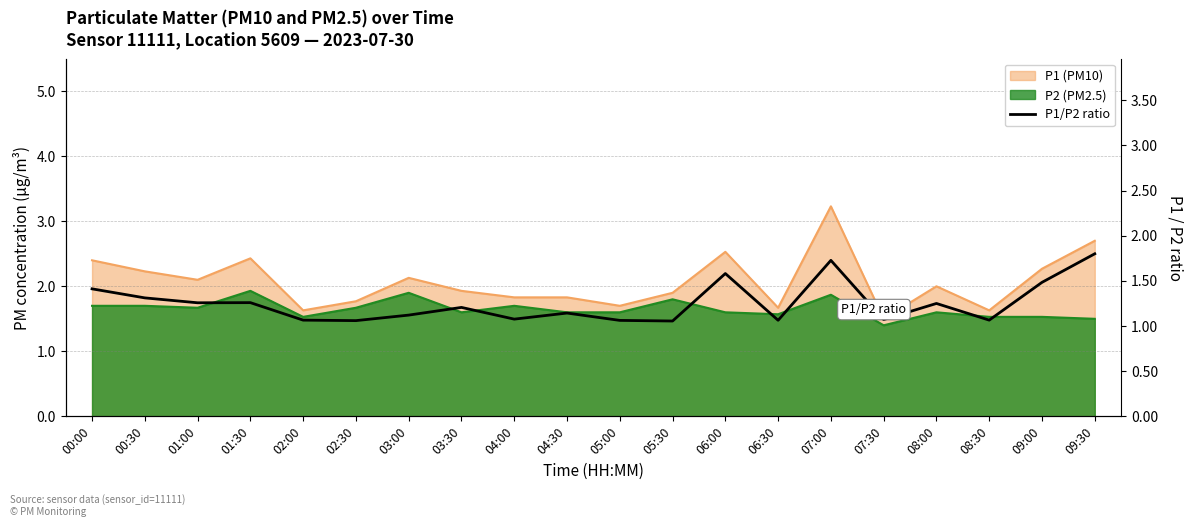

How many data points does each series have?

20